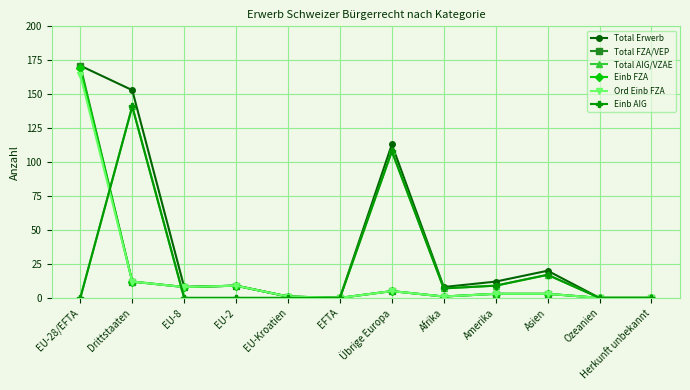

Does the chart have visible grid lines?

Yes